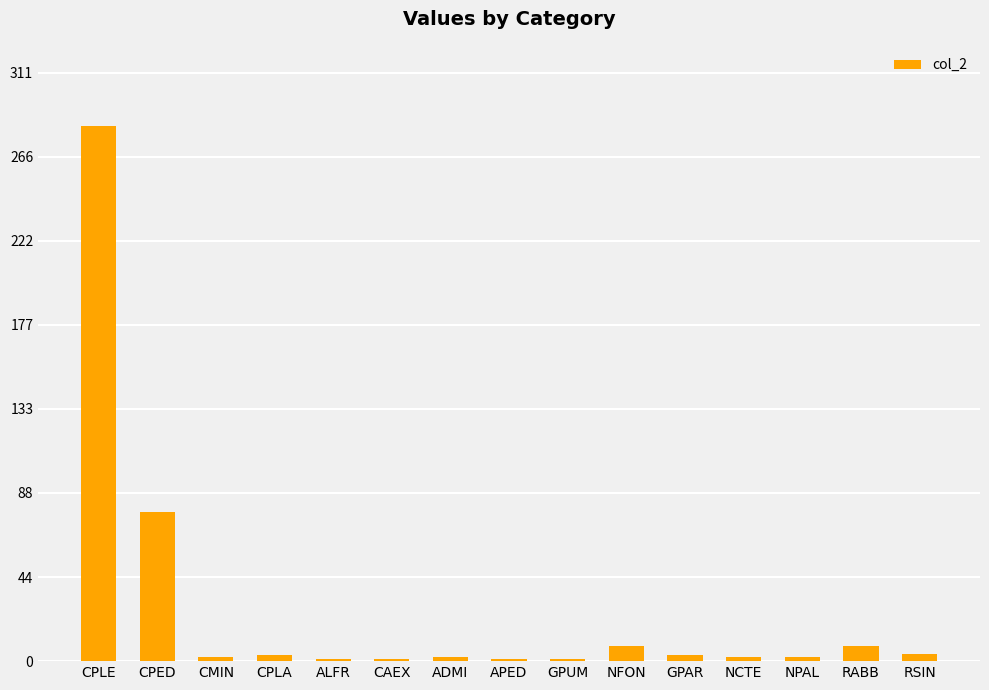

What is the average value?

27